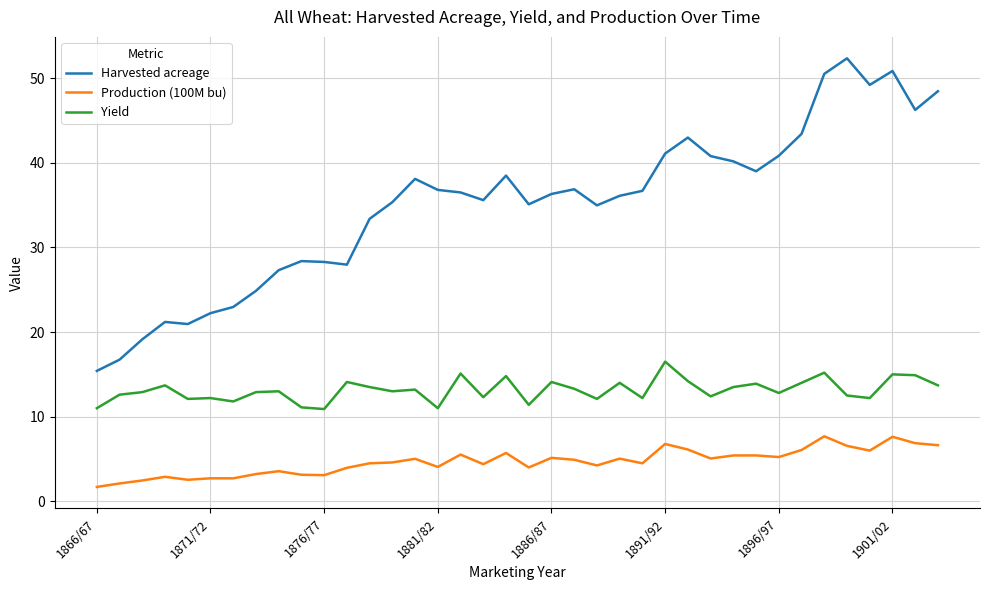

What is the average value of the Yield series?

13.1